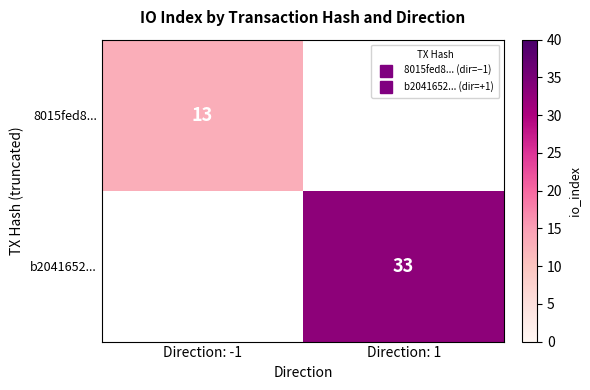

Rank the categories by 8015fed8... value from highest to lowest.

Direction: -1, Direction: 1